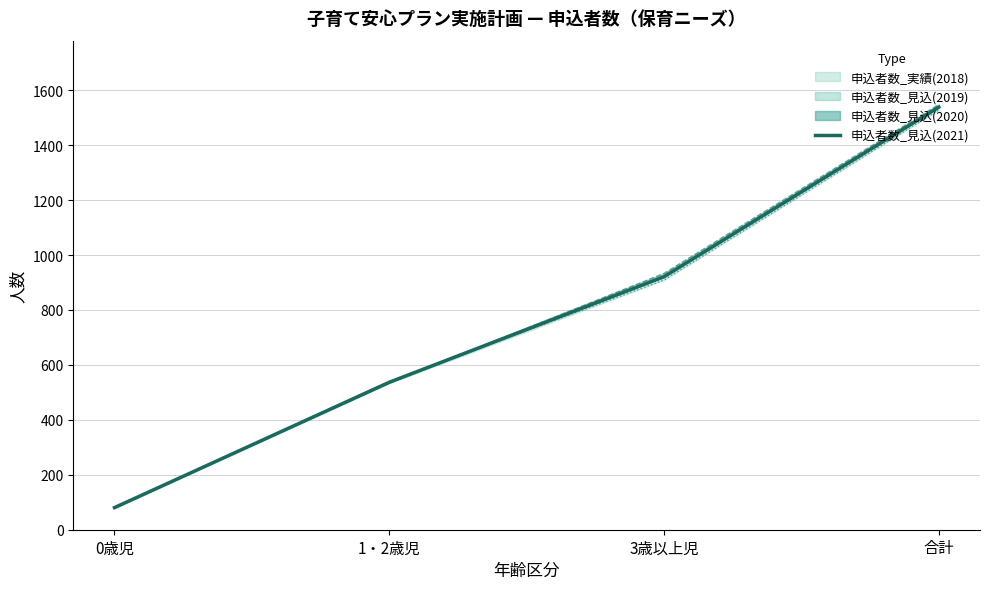

True or false: there are more than 2 points higher than both neighbors.

False